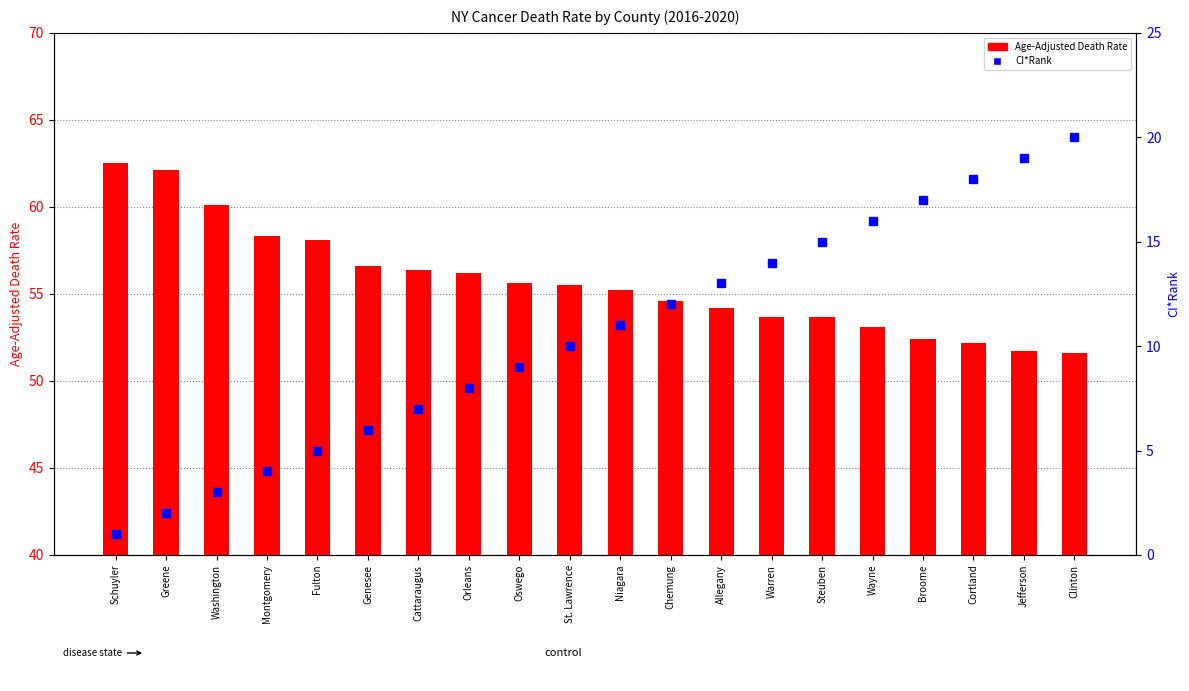

True or false: CI*Rank has a value of 8.0 at Orleans.

True